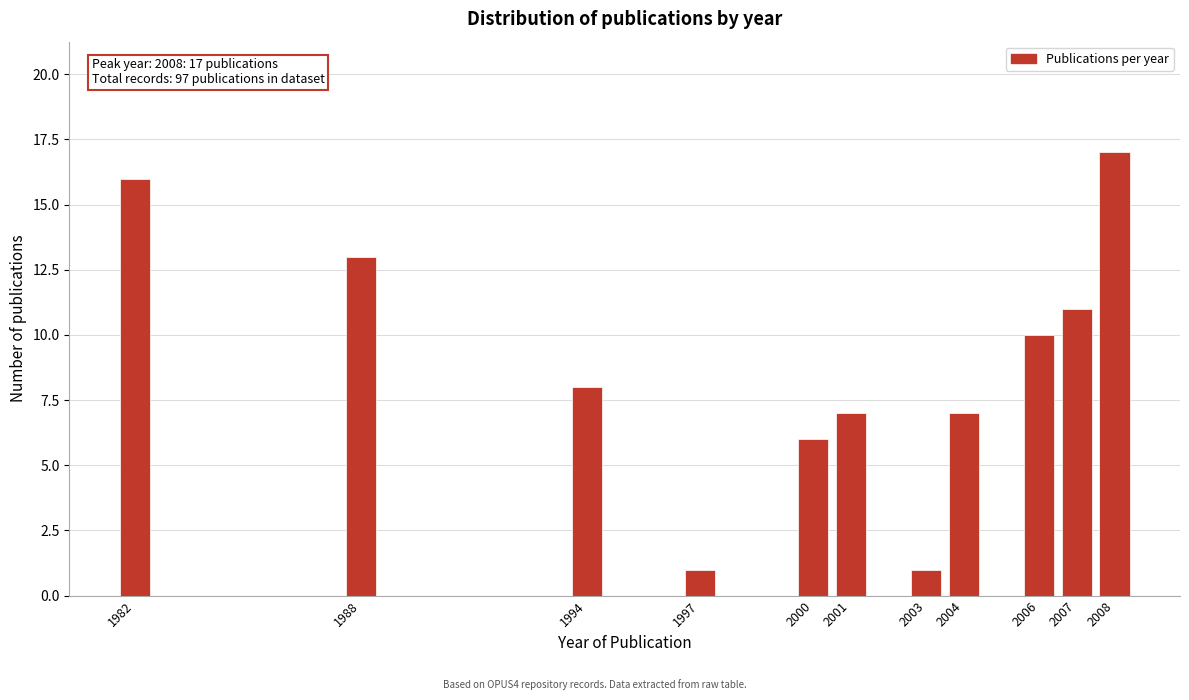

Reading left to right, transcribe all the data shown in this chart.

16	13	8	1	6	7	1	7	10	11	17